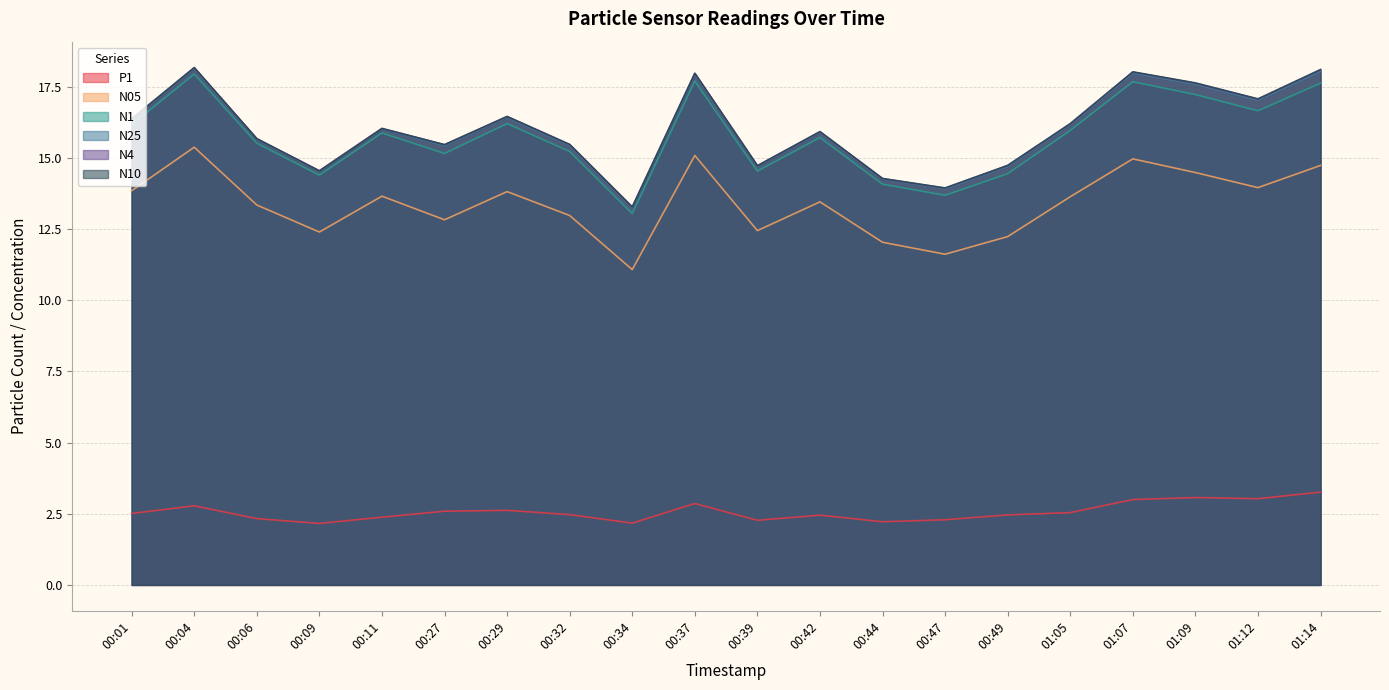

How many data points in N1 are above 15?

14